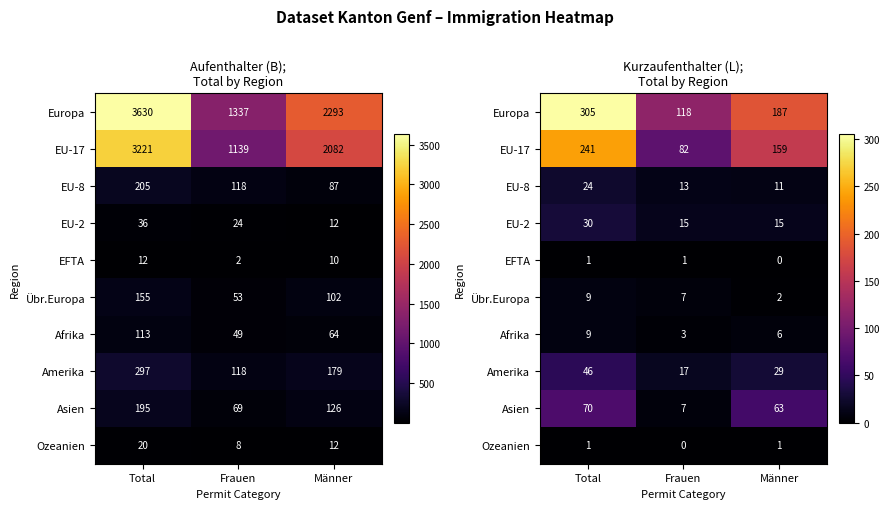

At how many categories does at least one series exceed 111?

3